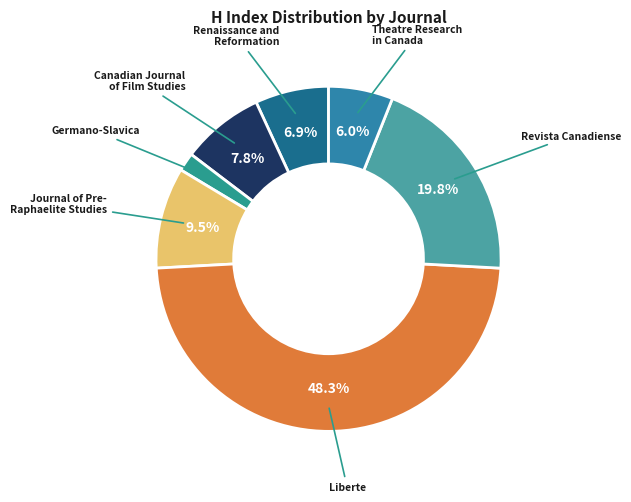

Which category has the biggest portion of the pie?

Liberte